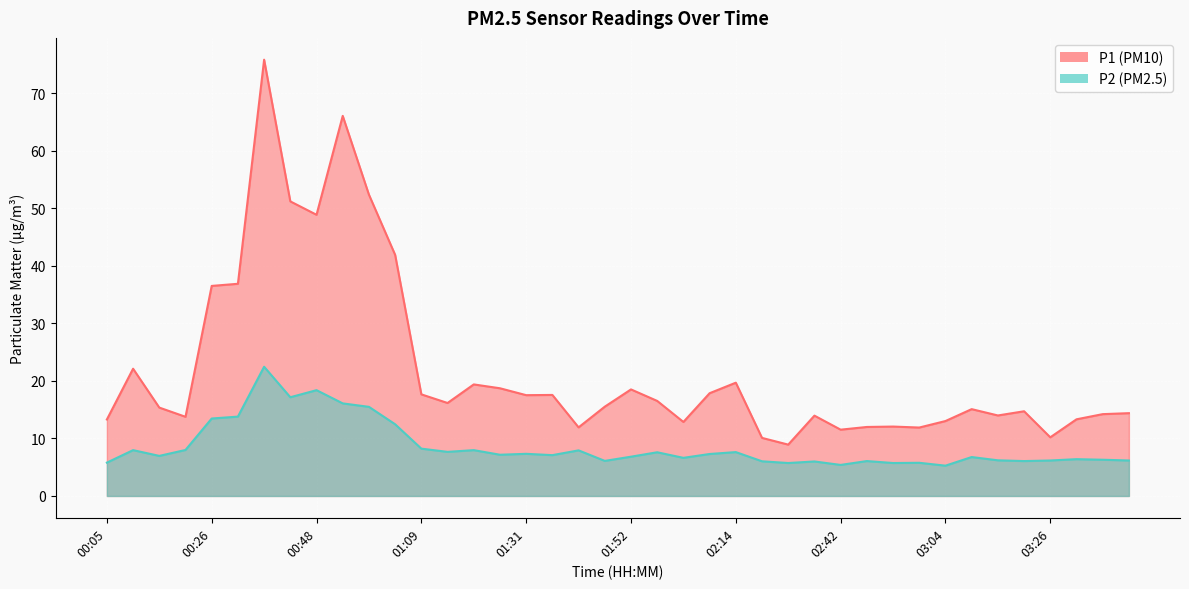

What is the difference between the maximum and second lowest values in the P2 series?

17.1